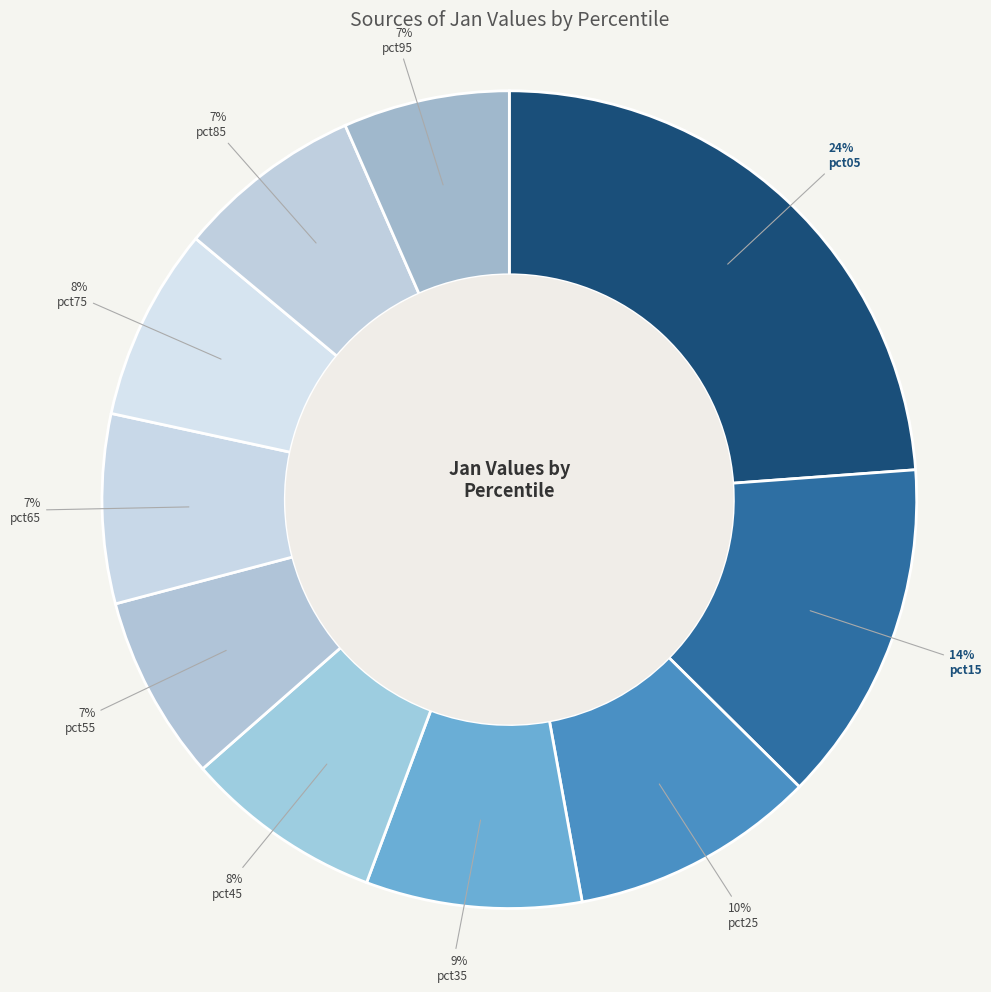

To the nearest percent, what is the average slice percentage?

10%